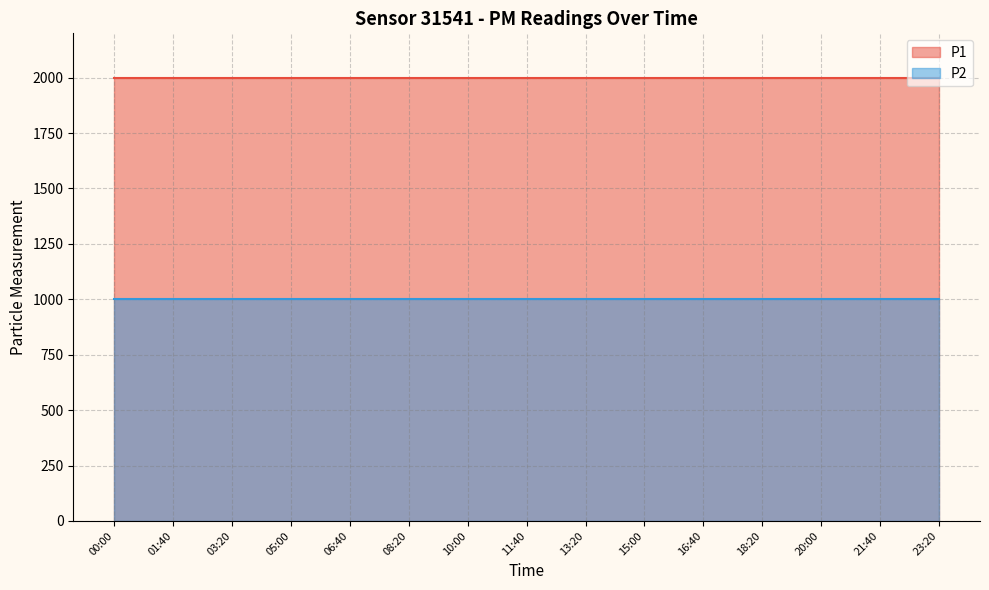

Does the chart display data point markers on the line(s)?

No